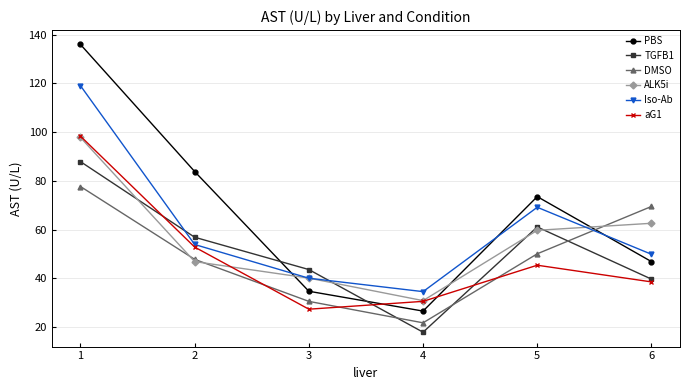

In aG1, how many points are higher than both neighbors (excluding endpoints)?

1